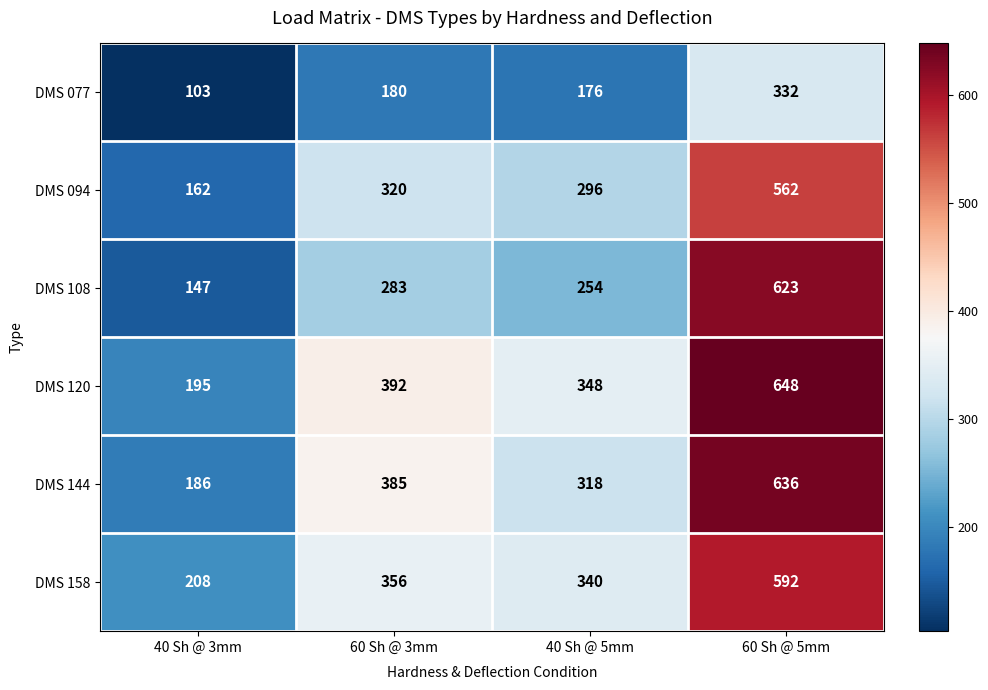

Reading left to right, what are all the values shown in this chart?

DMS 077: 103	180	176	332
DMS 094: 162	320	296	562
DMS 108: 147	283	254	623
DMS 120: 195	392	348	648
DMS 144: 186	385	318	636
DMS 158: 208	356	340	592